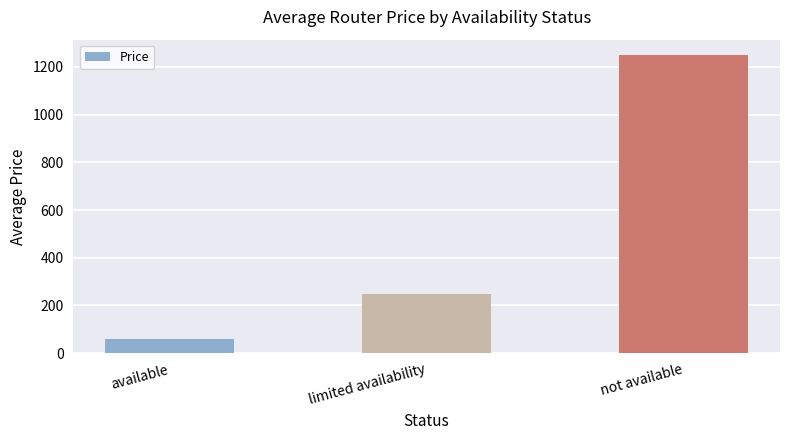

What is the difference between the maximum and second lowest values?

1005.0